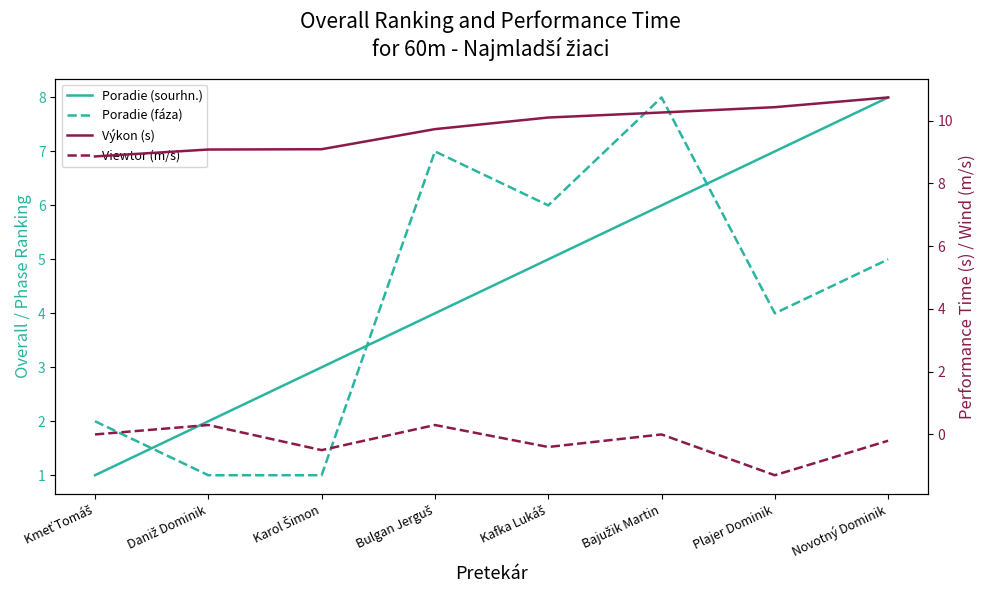

The value of Viewtor (m/s) at Kmeť Tomáš is -1.1. True or false?

False